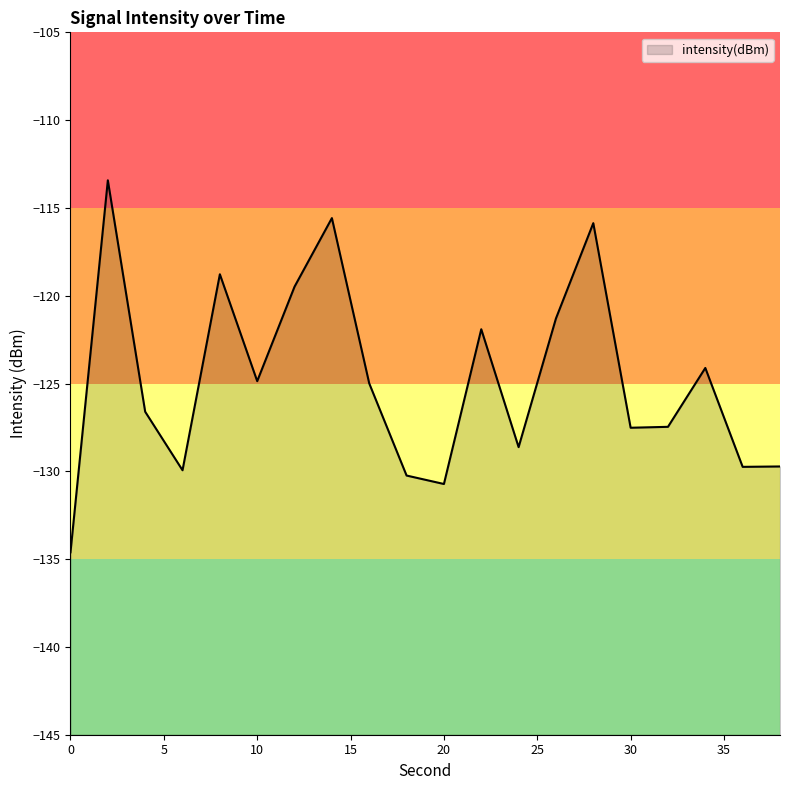

At which category does the data reach its first local peak?

2